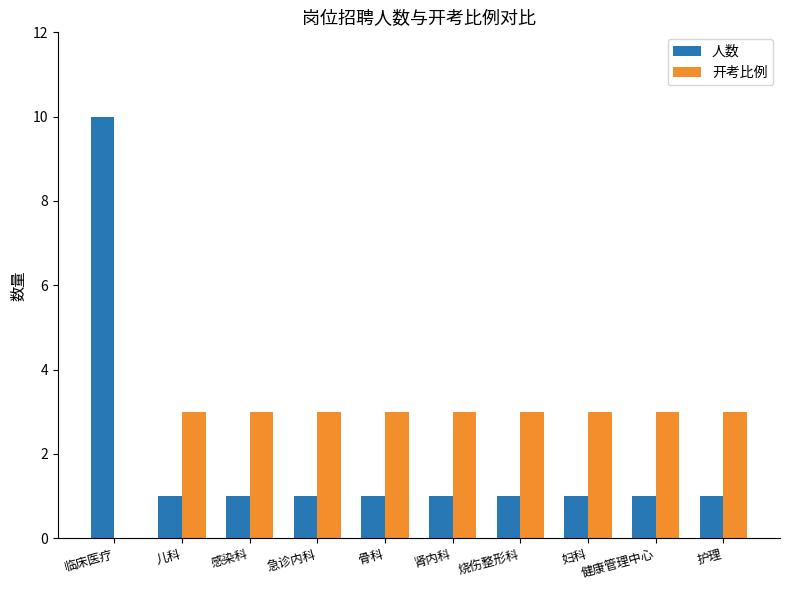

Which series has the largest range (max minus min)?

人数